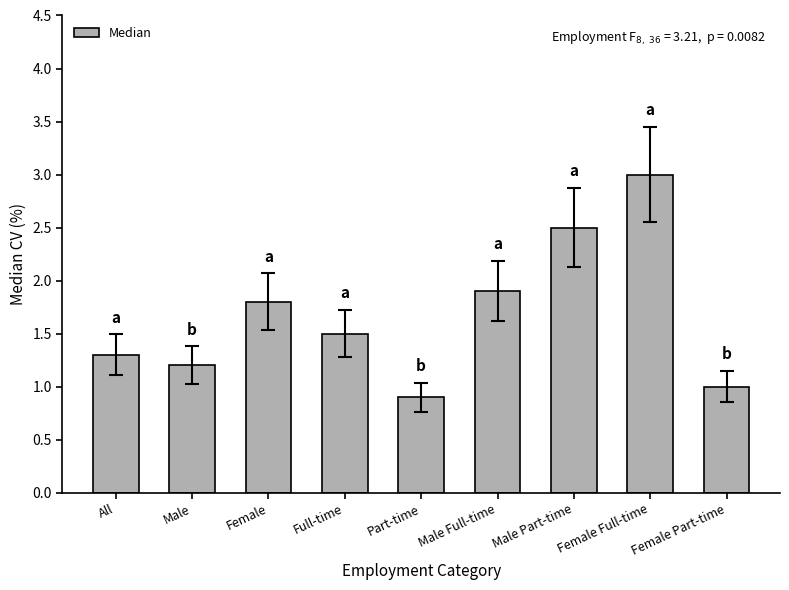

How many categories are shown in the chart?

9